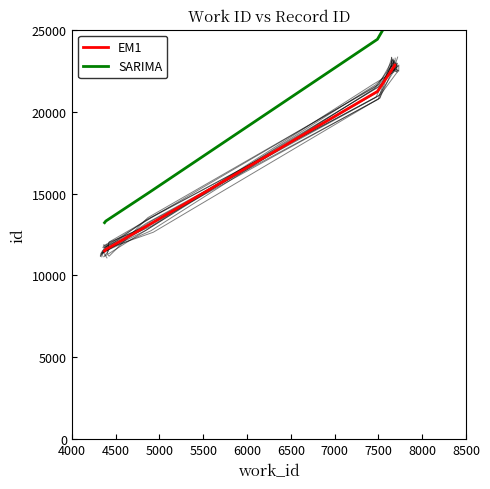

How many values in the SARIMA series are below 24416?

3